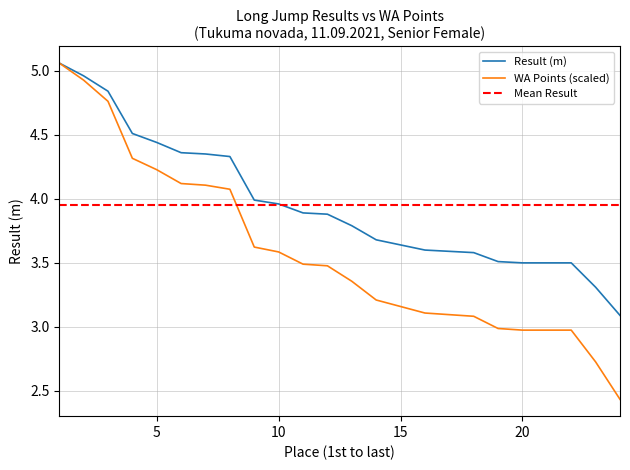

True or false: WA Points and Result intersect in this chart.

False